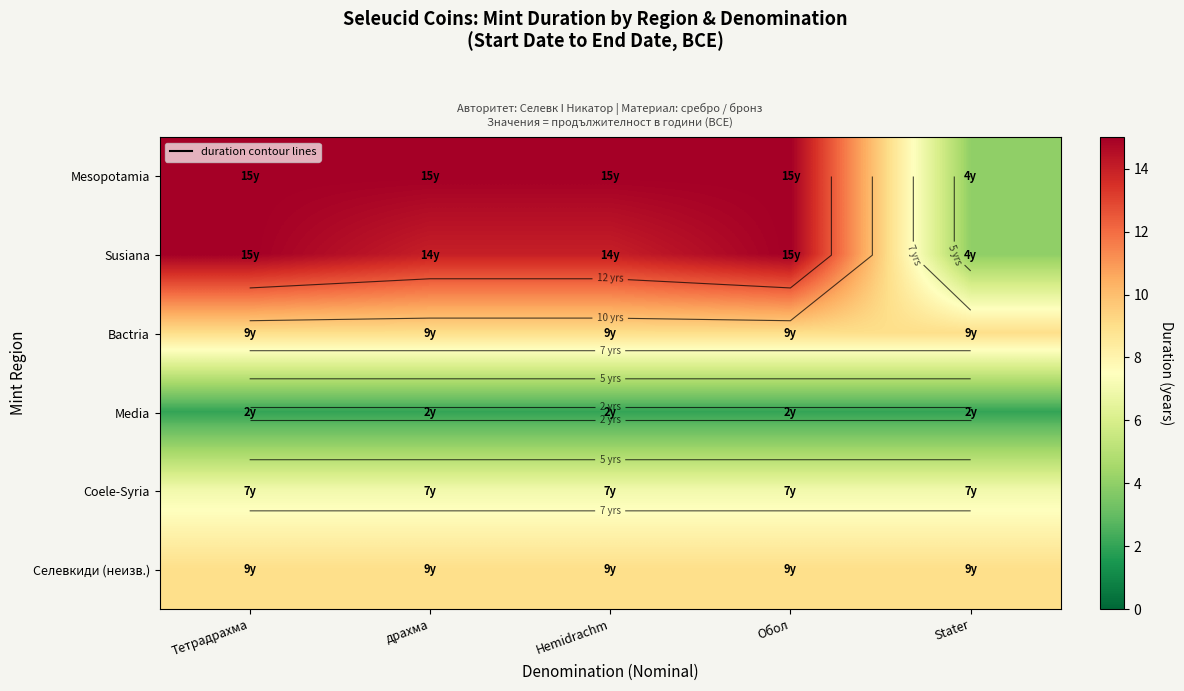

At which label does Mesopotamia reach its peak?

Тетрадрахма